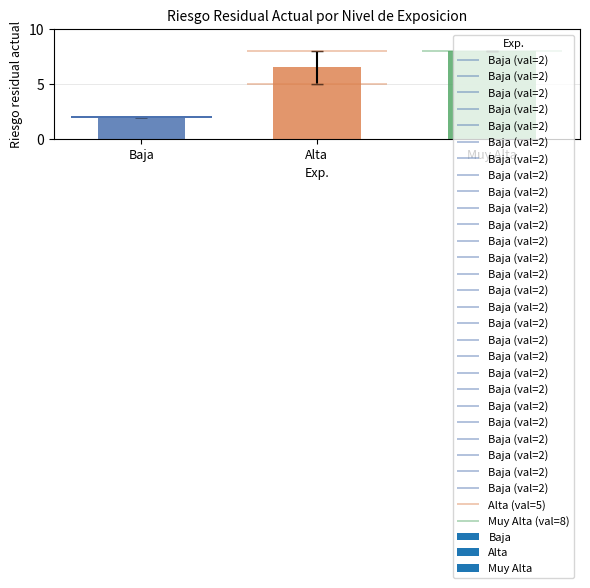

What is the greatest value displayed?

8